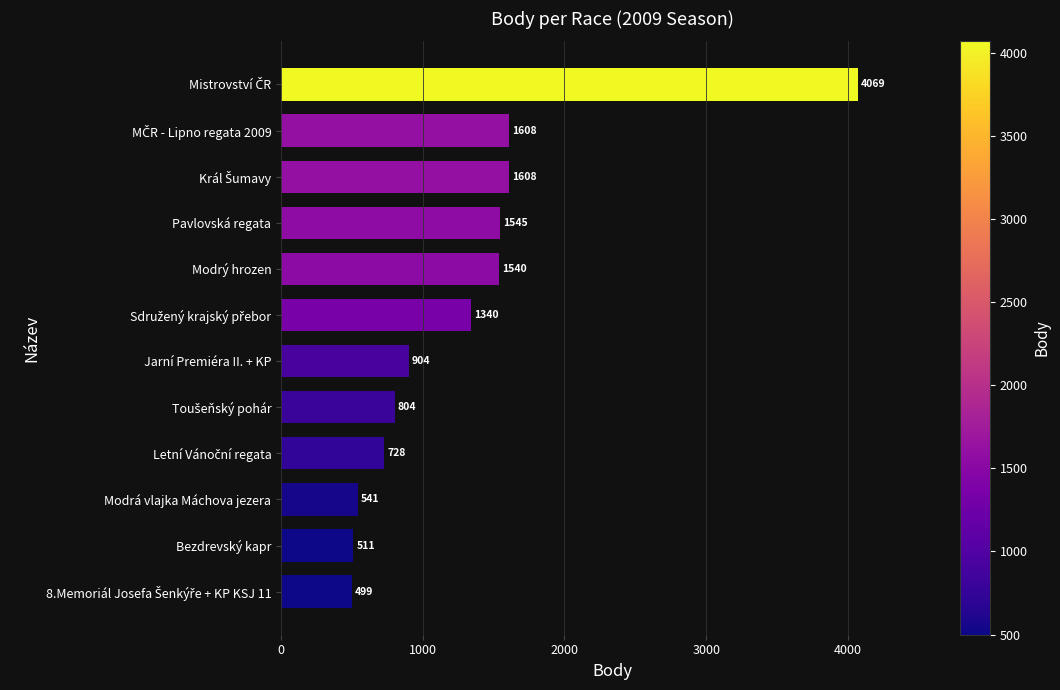

What is the difference between the maximum and minimum values?

3570